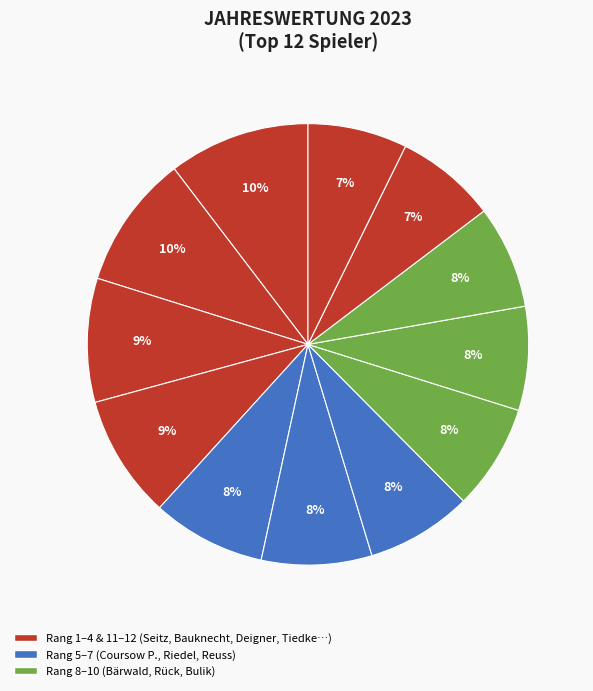

How many slices are in this pie chart?

12